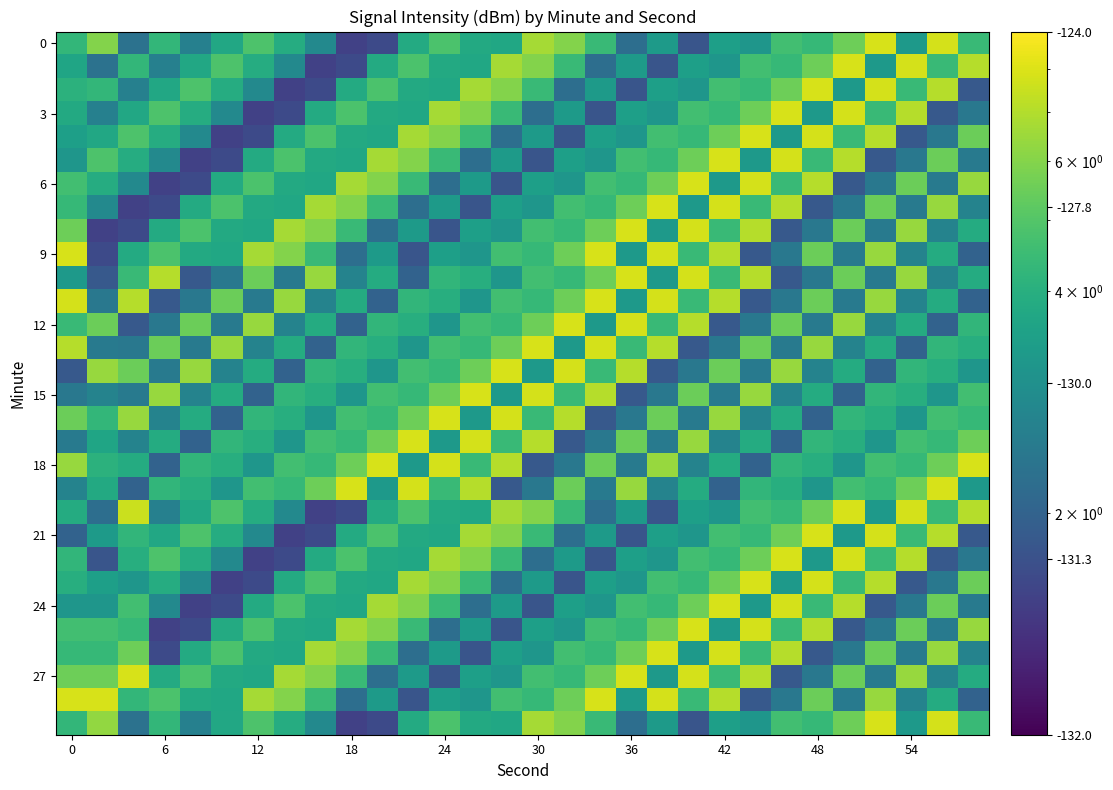

Which series has the largest total across all categories?

27